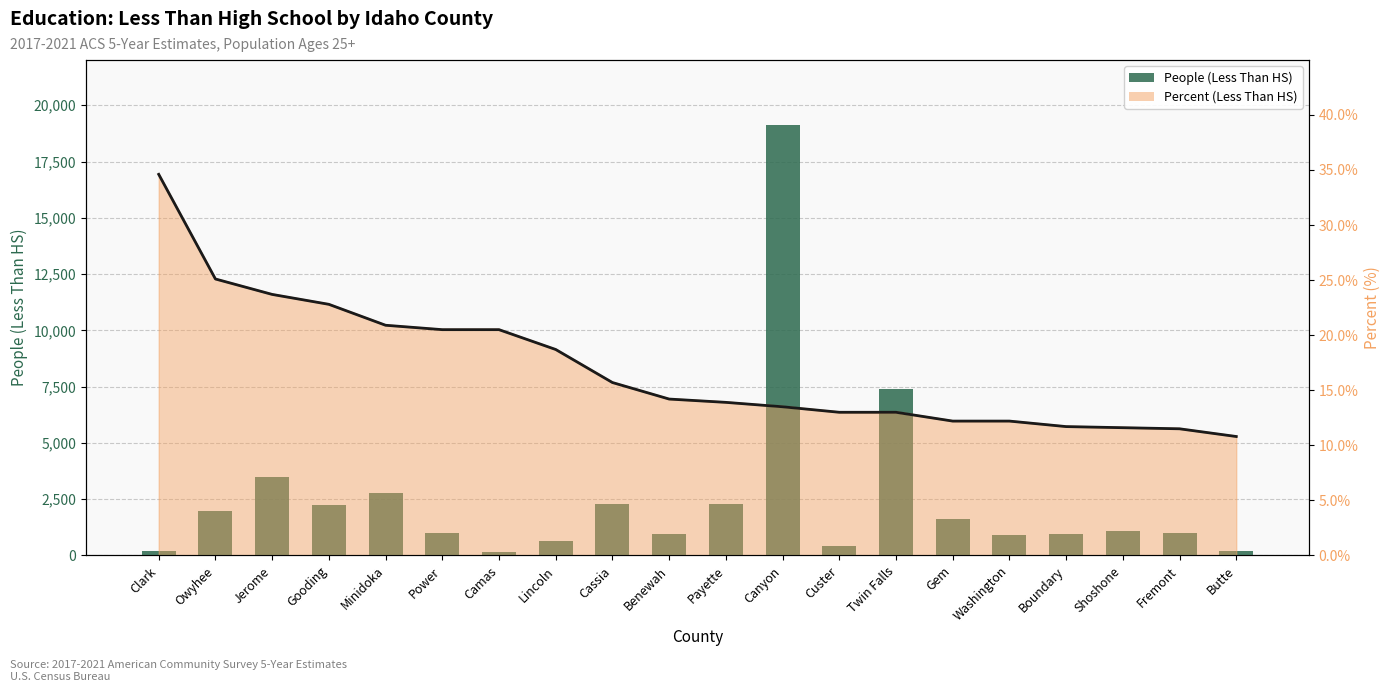

Which series changed the most between Gooding and Canyon?

People (Less Than HS)